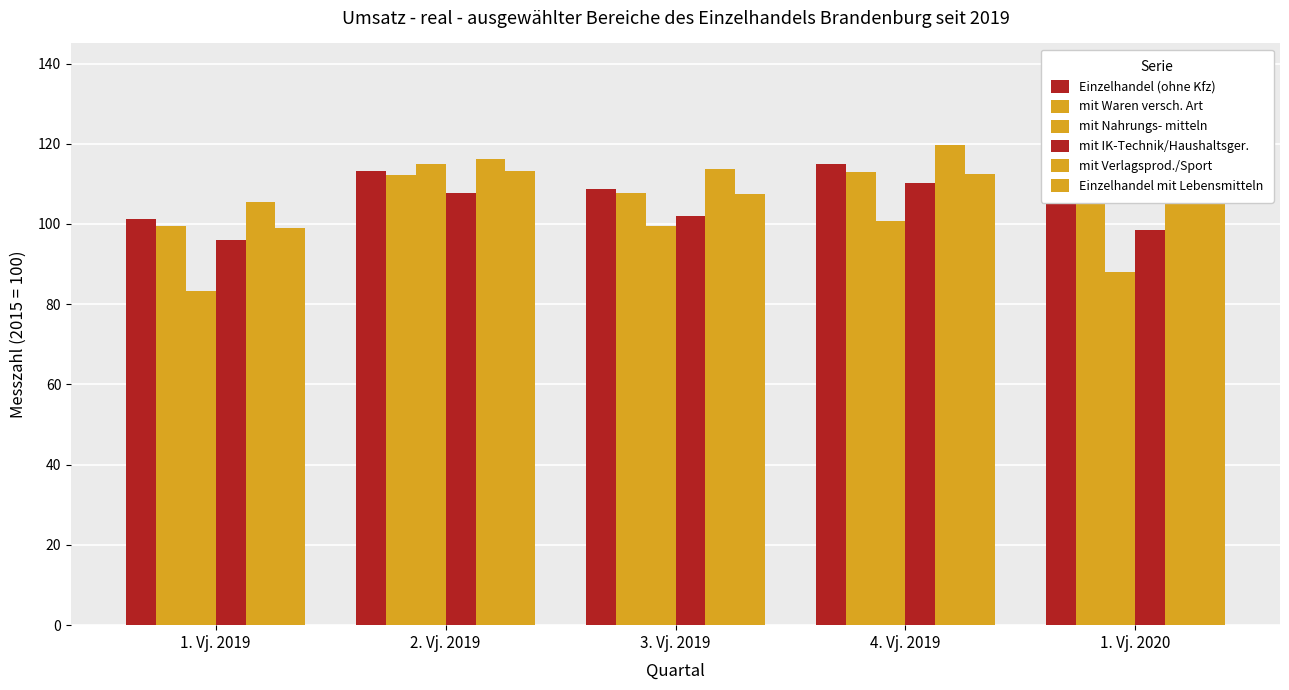

What is the sum of the Einzelhandel (ohne Kfz) values at 3. Vj. 2019 and 1. Vj. 2020?

214.6